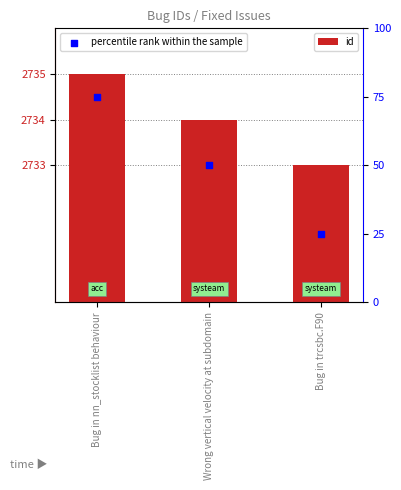

Which series reaches the maximum Y coordinate?

id